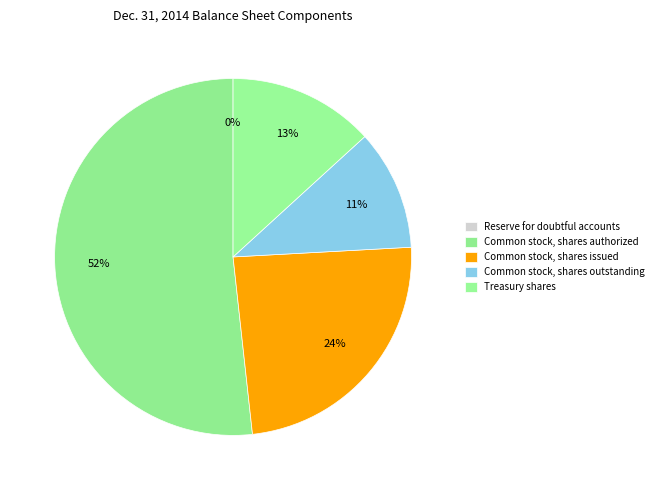

To the nearest percent, what portion does Common stock, shares authorized represent?

52%